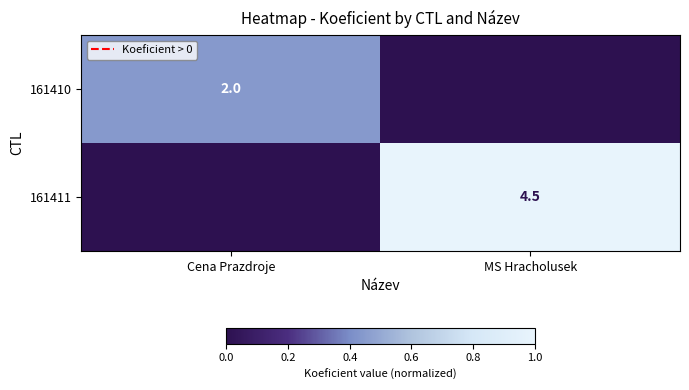

Which label corresponds to the smallest value in the chart?

MS Hracholusek